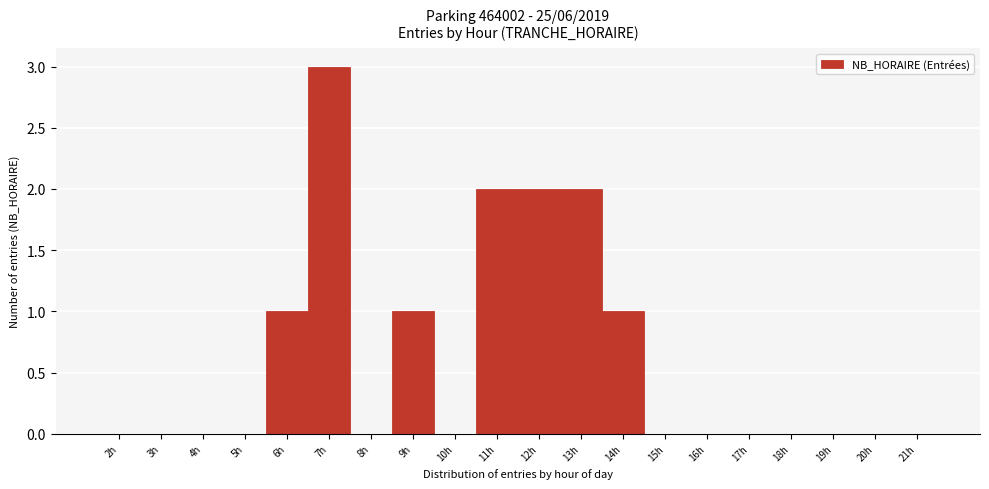

Reading left to right, transcribe this chart: for each bar, give the range it covers on the x-axis and its height. The values are not printed on the chart, so give them approximately, as read against the axis.

1.5 to 2.5: 0
2.5 to 3.5: 0
3.5 to 4.5: 0
4.5 to 5.5: 0
5.5 to 6.5: 1
6.5 to 7.5: 3
7.5 to 8.5: 0
8.5 to 9.5: 1
9.5 to 10.5: 0
10.5 to 11.5: 2
11.5 to 12.5: 2
12.5 to 13.5: 2
13.5 to 14.5: 1
14.5 to 15.5: 0
15.5 to 16.5: 0
16.5 to 17.5: 0
17.5 to 18.5: 0
18.5 to 19.5: 0
19.5 to 20.5: 0
20.5 to 21.5: 0